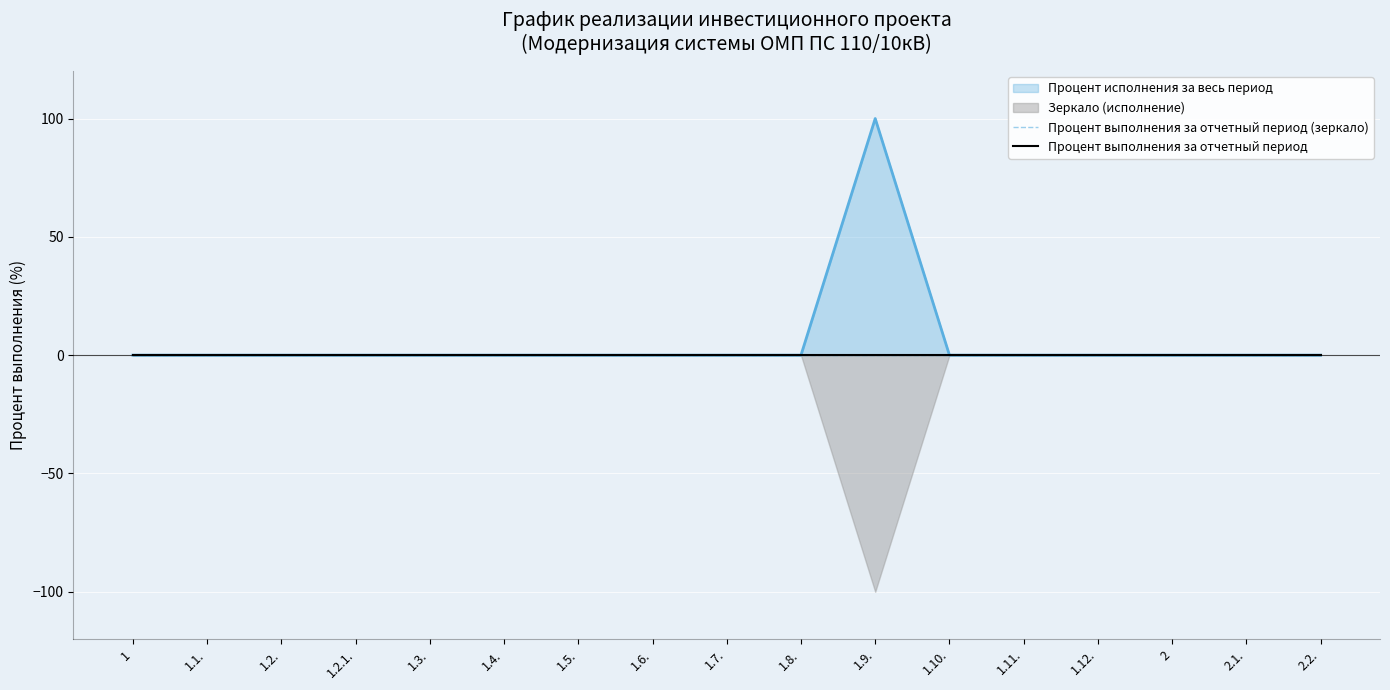

What is the sum of all values?

100